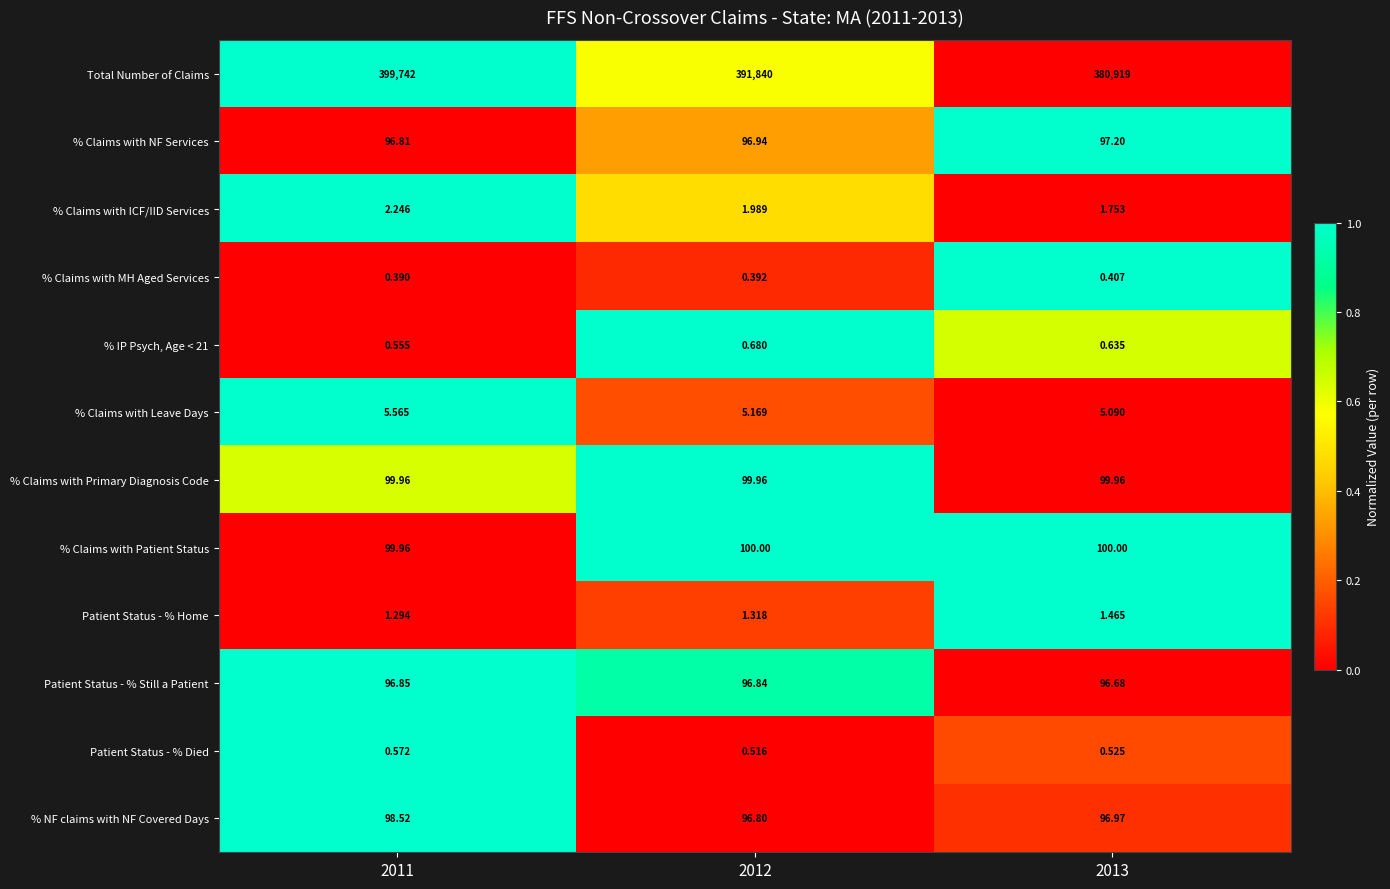

Which series has the largest total across all categories?

Total Number of Claims